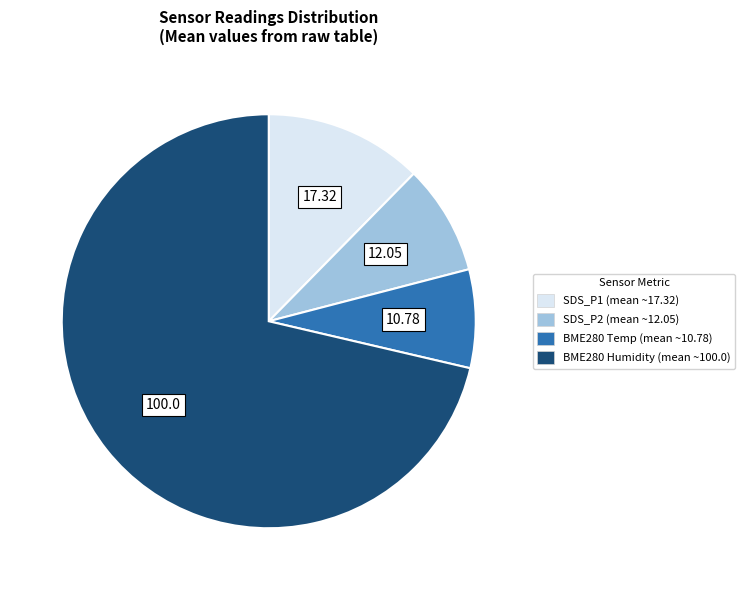

Does any single category account for the majority?

Yes